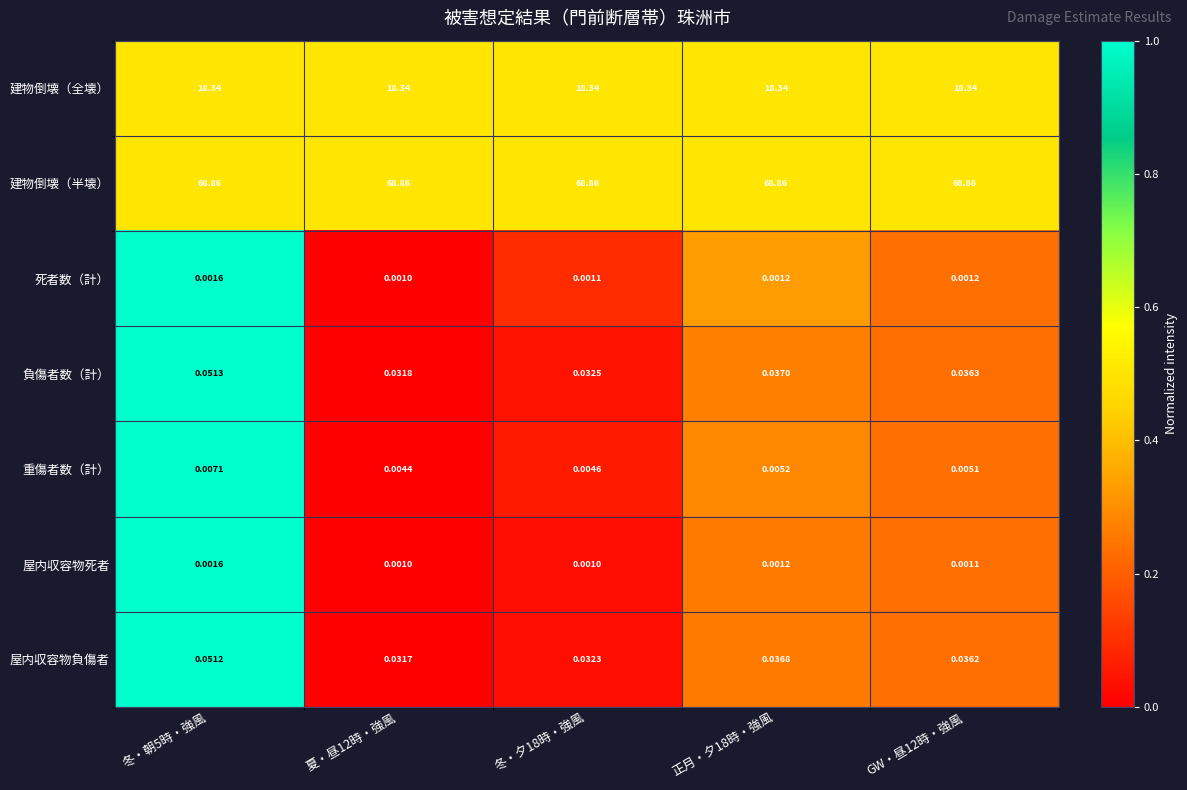

Which series has the largest total across all categories?

建物倒壊（半壊）